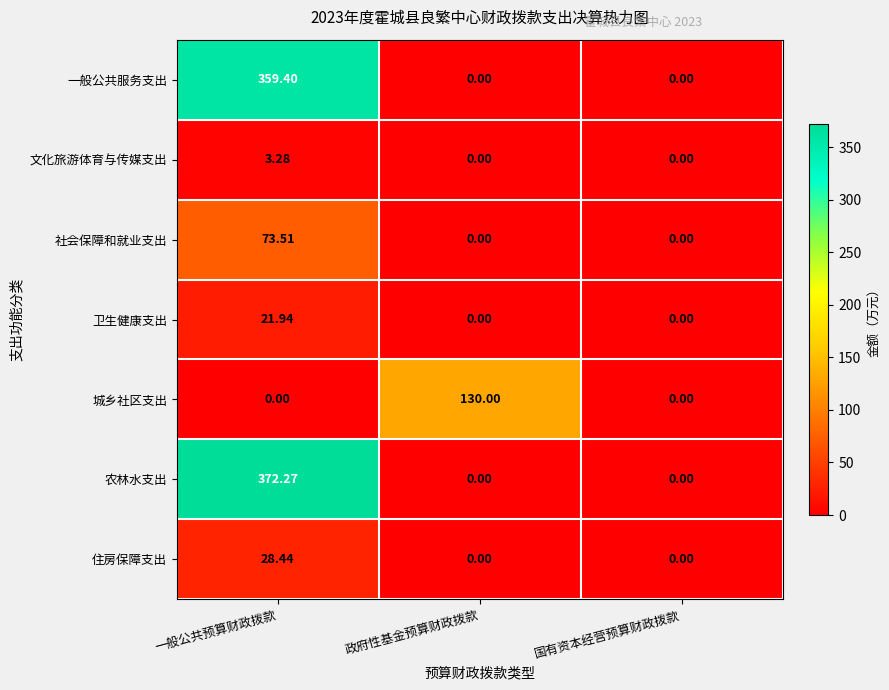

At 一般公共预算财政拨款, list the series in order from largest to smallest.

农林水支出, 一般公共服务支出, 社会保障和就业支出, 住房保障支出, 卫生健康支出, 文化旅游体育与传媒支出, 城乡社区支出